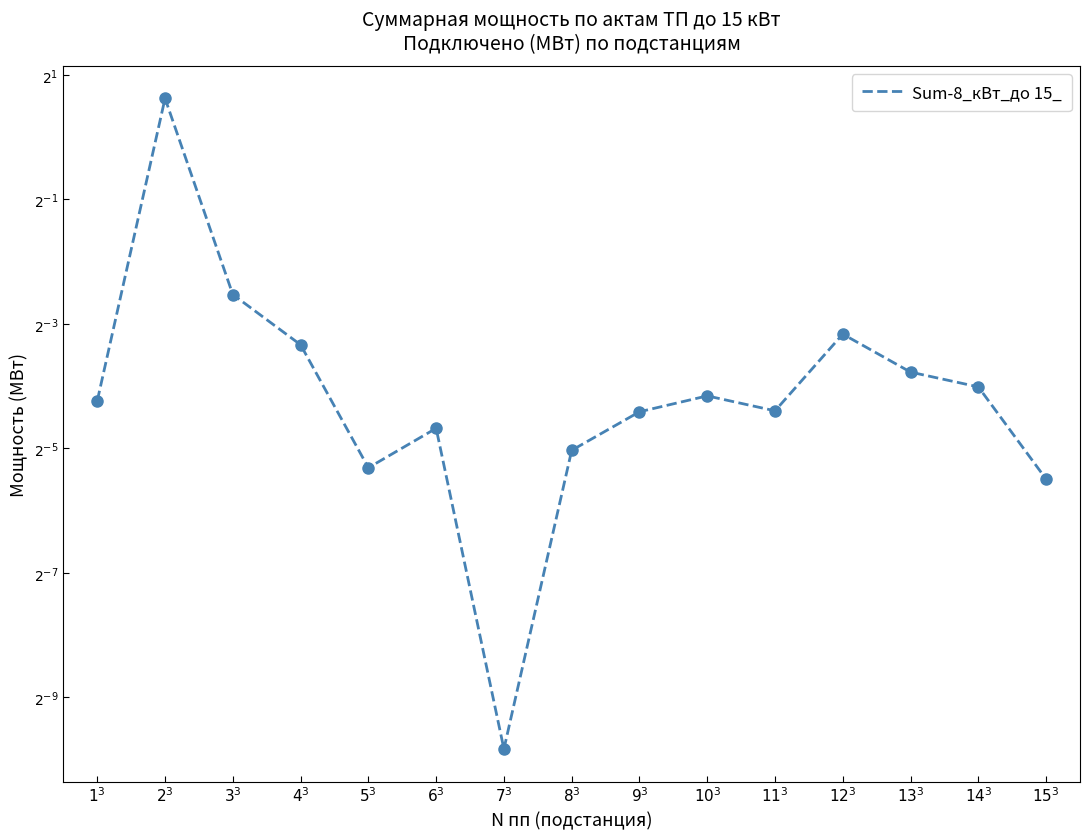

Reading left to right, extract all data points from this chart.

$1^3$=0.1	$2^3$=1.5	$3^3$=0.2	$4^3$=0.1	$5^3$=0.0	$6^3$=0.0	$7^3$=0.0	$8^3$=0.0	$9^3$=0.0	$10^3$=0.1	$11^3$=0.0	$12^3$=0.1	$13^3$=0.1	$14^3$=0.1	$15^3$=0.0